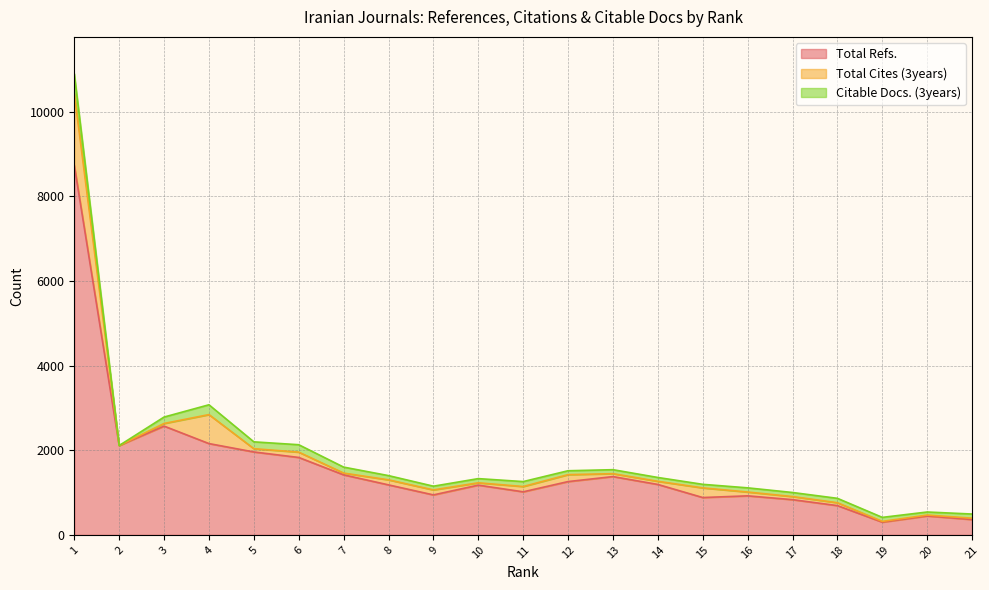

Which series has the largest total across all categories?

Total Refs.